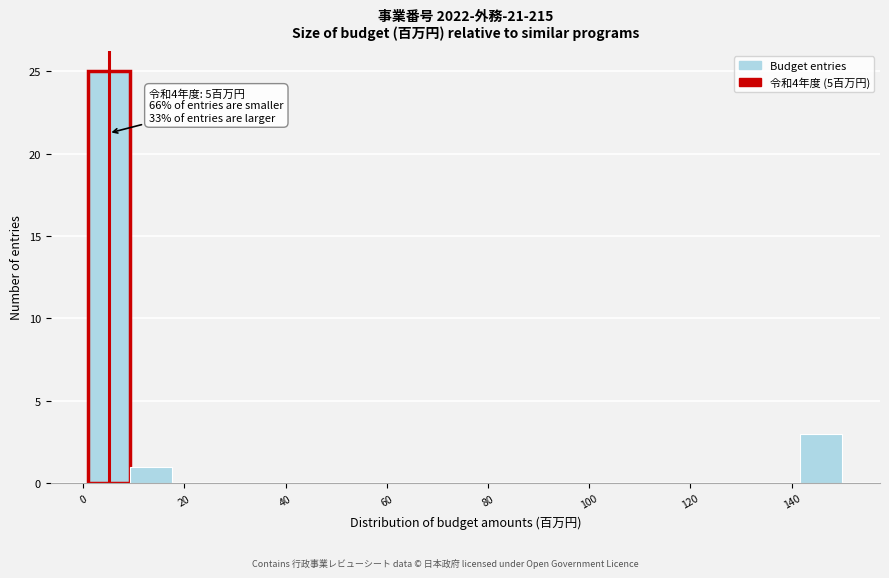

Which range on the x-axis has the tallest bar?

2 to 10